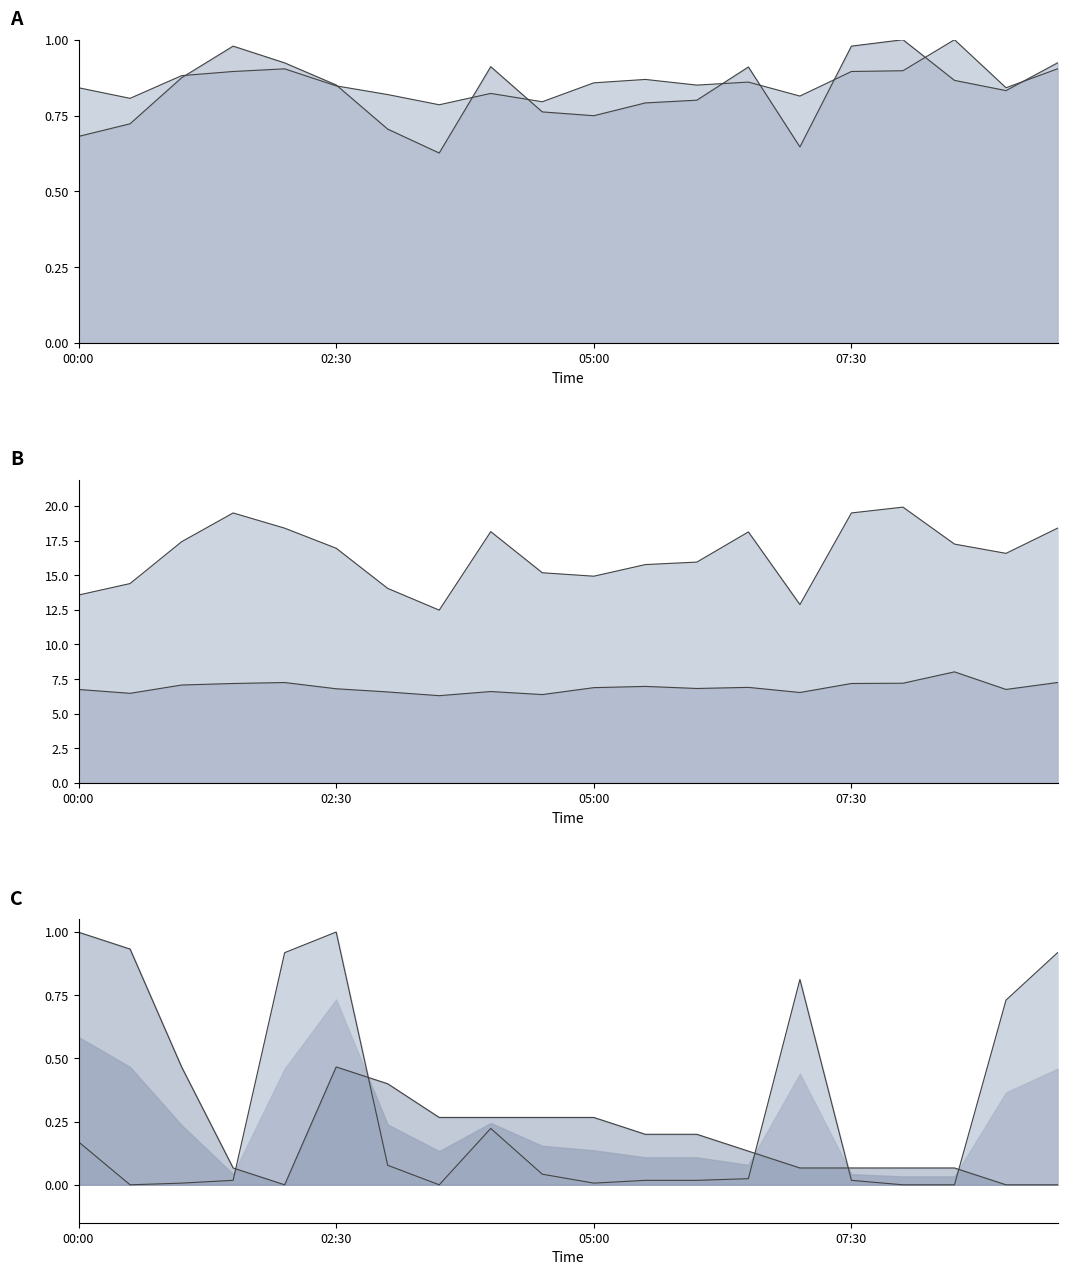

Which series has the largest total across all categories?

SDS_P1 line